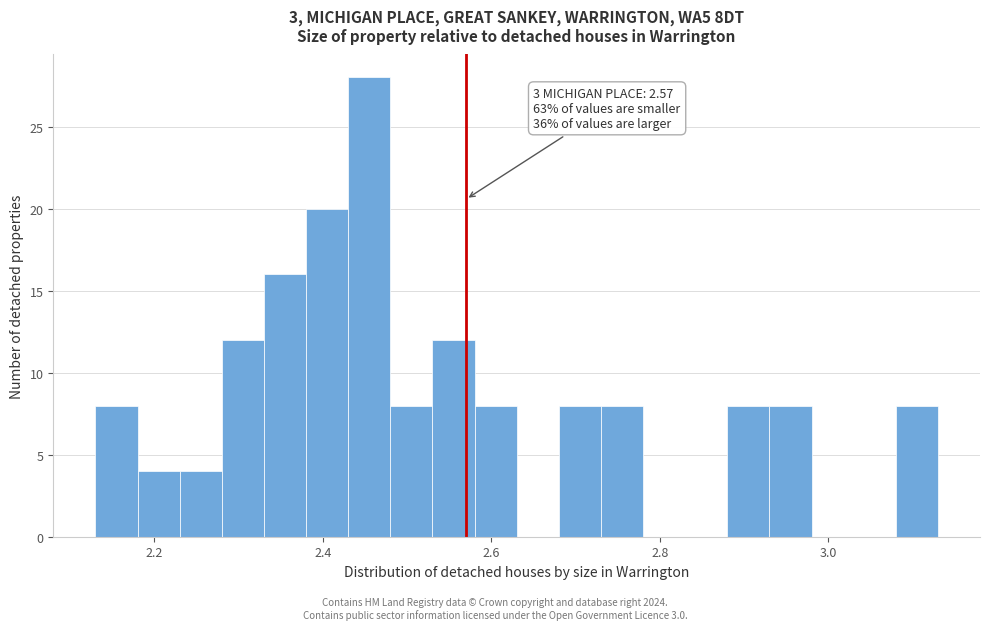

Around what value on the x-axis is the tallest bar? Give the approximate position of its centre, as read against the axis.

2.46